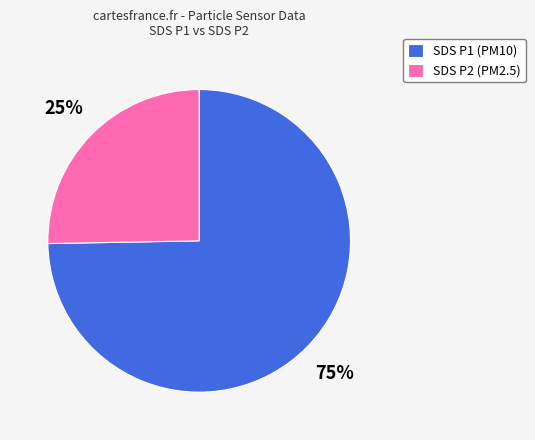

Is there a majority slice in this chart?

Yes